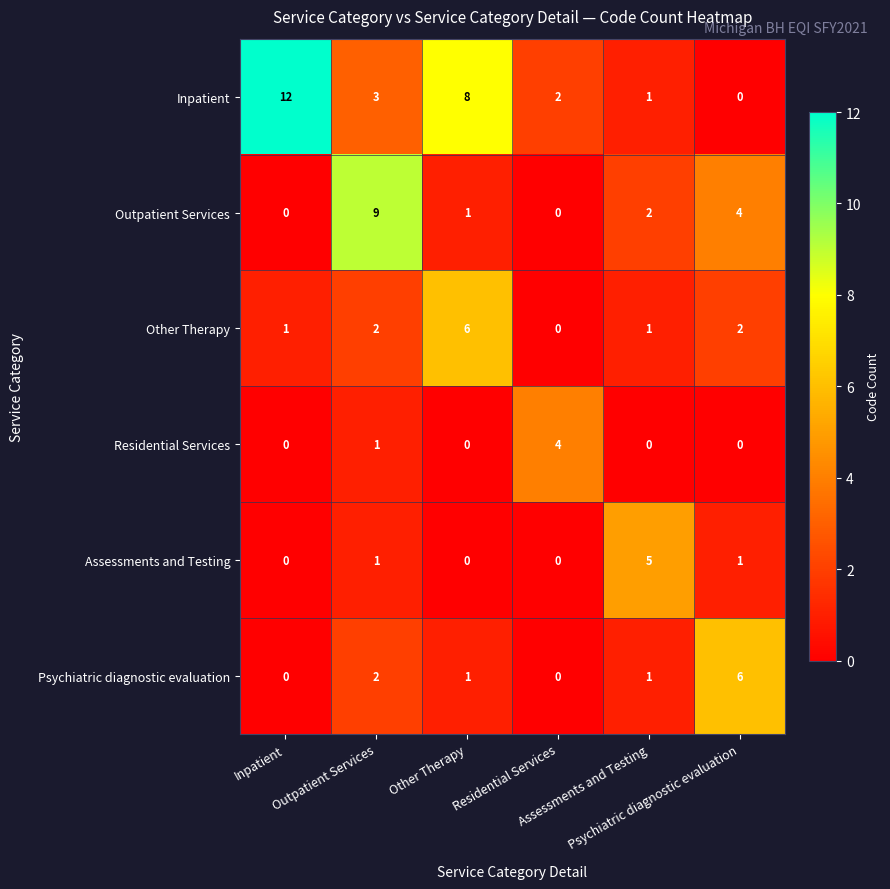

At how many categories does at least one series exceed 0?

6